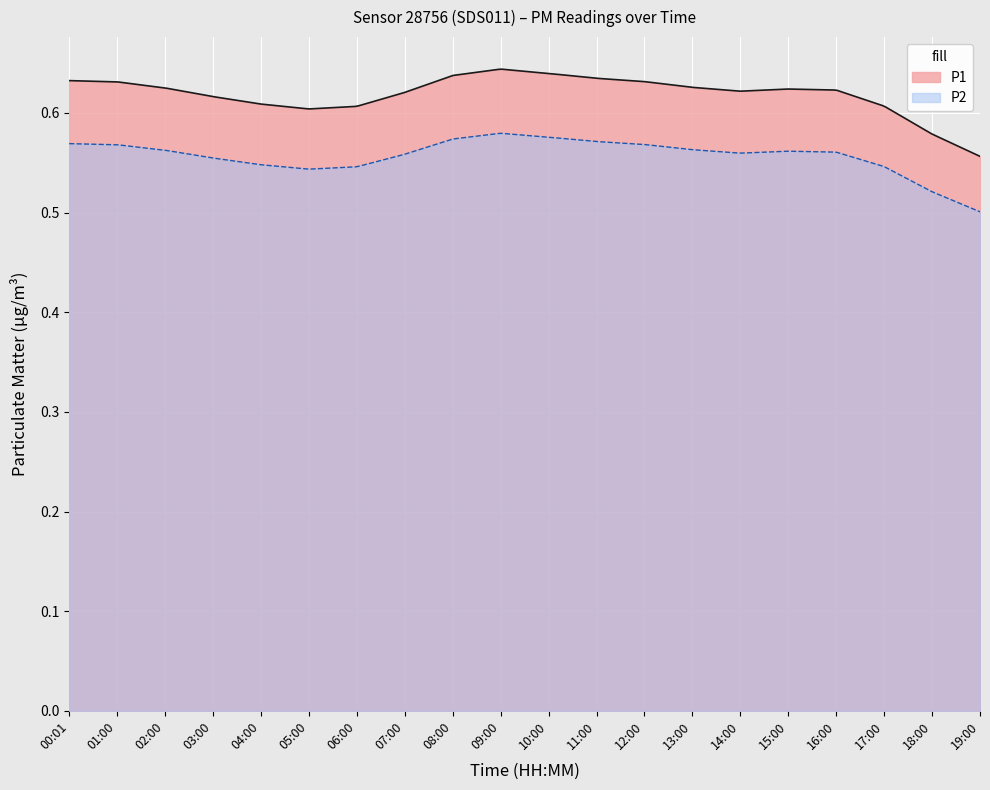

How many categories are shown in the chart?

300